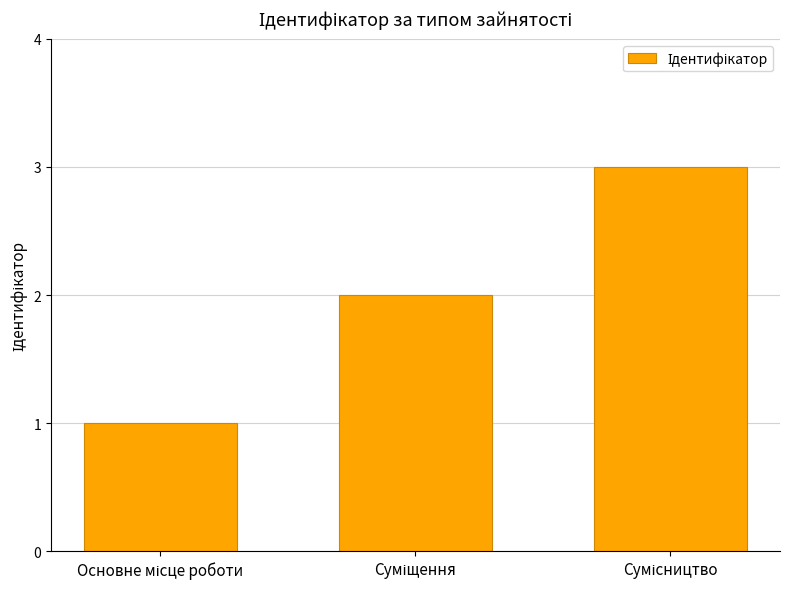

What is the maximum value shown in the chart?

3